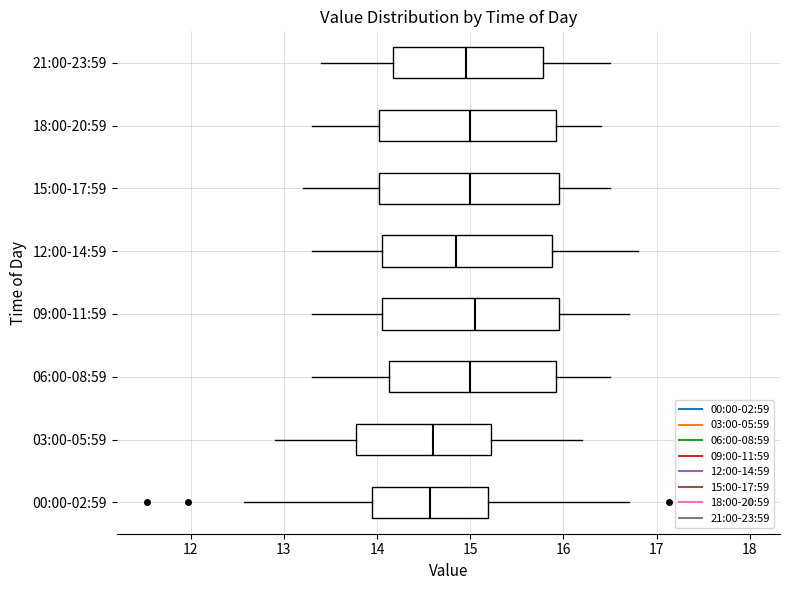

Reading bottom to top, read every box against the x-axis: the position of its median line, the range the box covers, and the ends of its whiskers. The values are not printed on the chart, so give them approximately, as read against the axis.

00:00-02:59: median 14.6, box 13.9 to 15.2, whiskers 12.6 to 16.7
03:00-05:59: median 14.6, box 13.8 to 15.2, whiskers 12.9 to 16.2
06:00-08:59: median 15.0, box 14.1 to 15.9, whiskers 13.3 to 16.5
09:00-11:59: median 15.1, box 14.1 to 16.0, whiskers 13.3 to 16.7
12:00-14:59: median 14.9, box 14.1 to 15.9, whiskers 13.3 to 16.8
15:00-17:59: median 15.0, box 14.0 to 16.0, whiskers 13.2 to 16.5
18:00-20:59: median 15.0, box 14.0 to 15.9, whiskers 13.3 to 16.4
21:00-23:59: median 15.0, box 14.2 to 15.8, whiskers 13.4 to 16.5